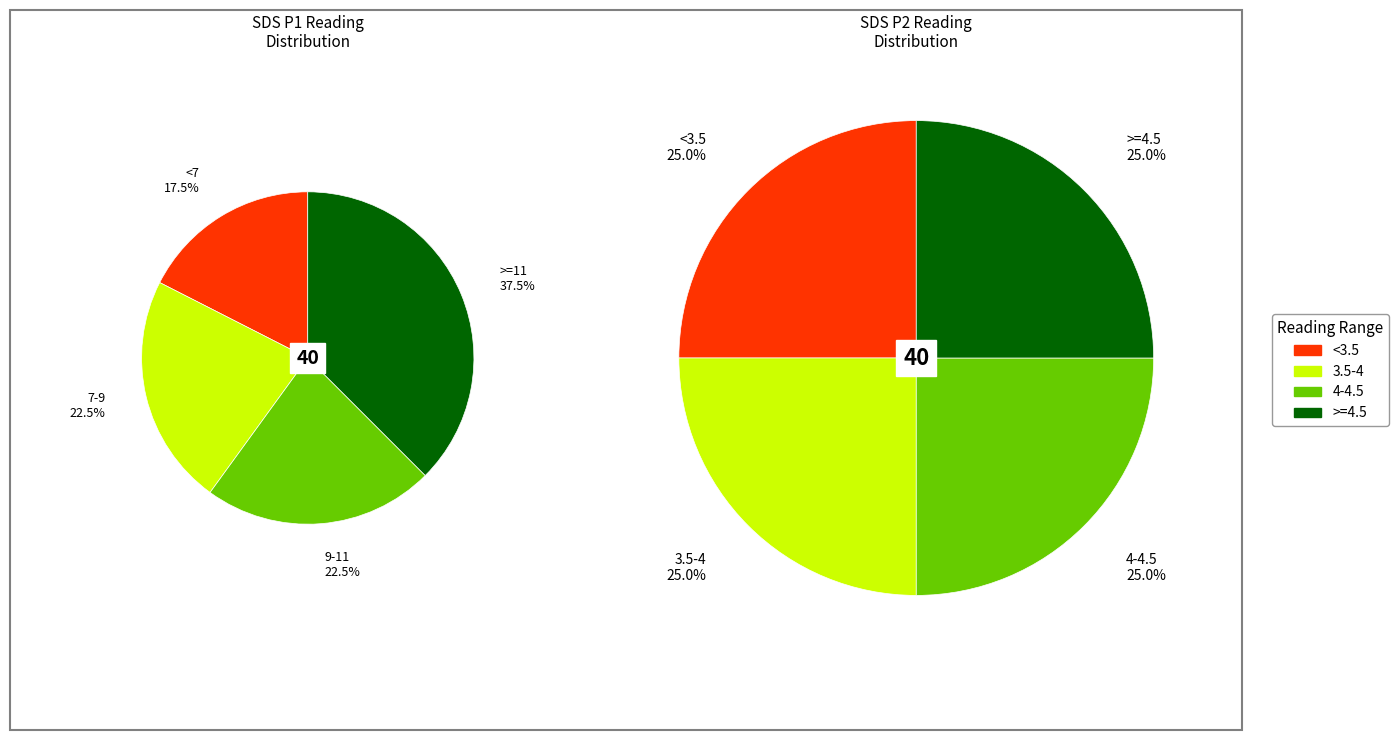

Is it true that Humidity_mean is 1% of the pie?

False